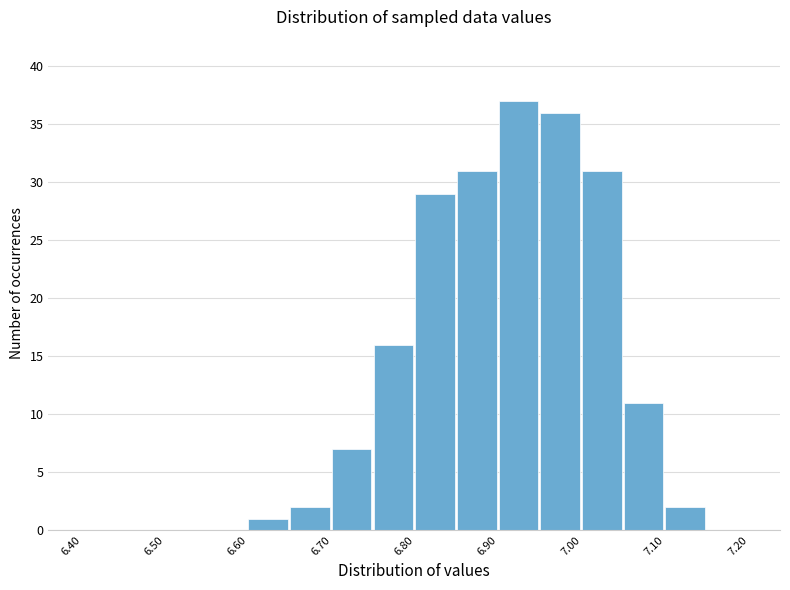

Over which range of the x-axis is the bar tallest?

6.90 to 6.95